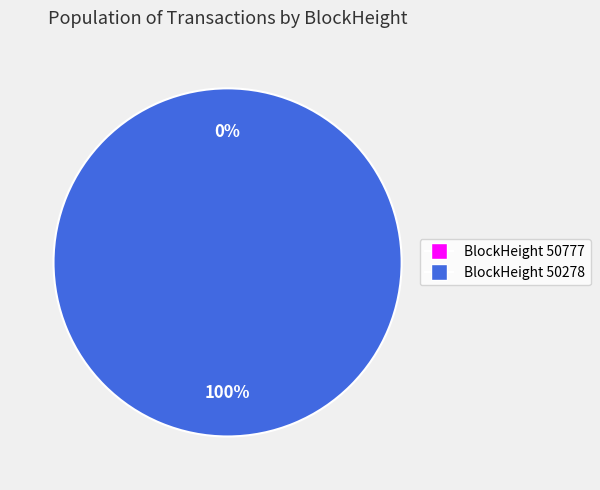

How many slices are in this pie chart?

2